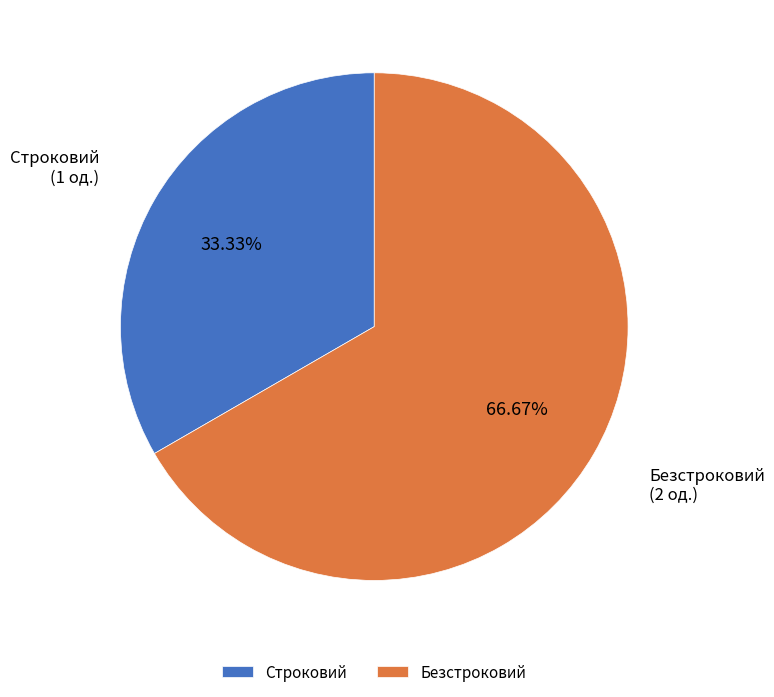

How many segments does this pie chart have?

2